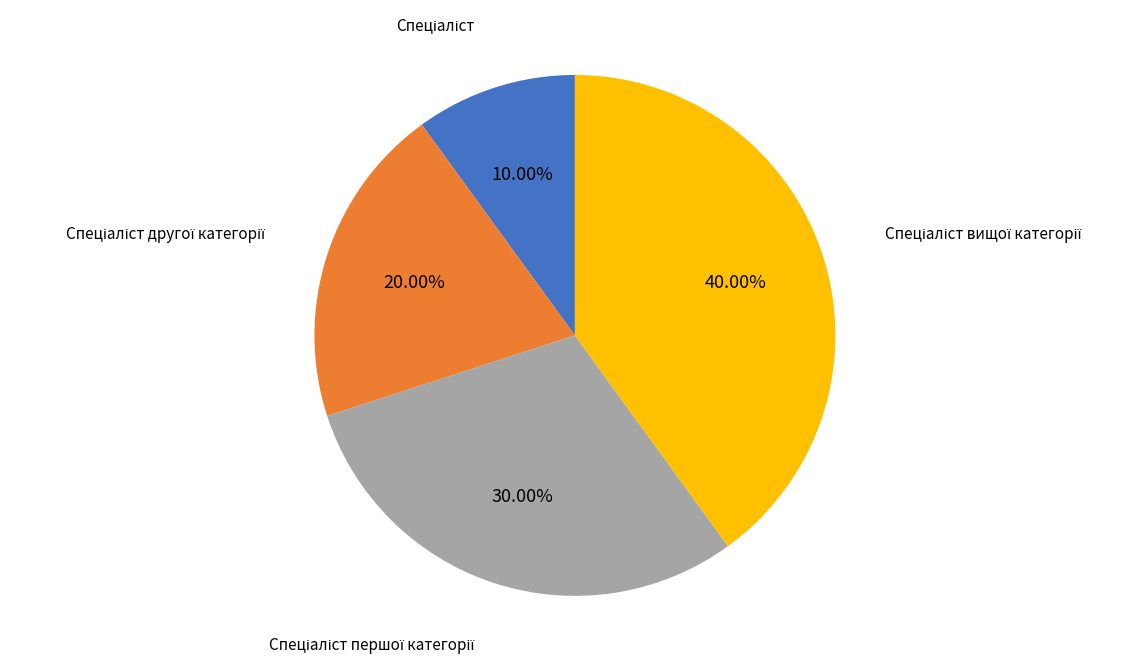

How many segments does this pie chart have?

4